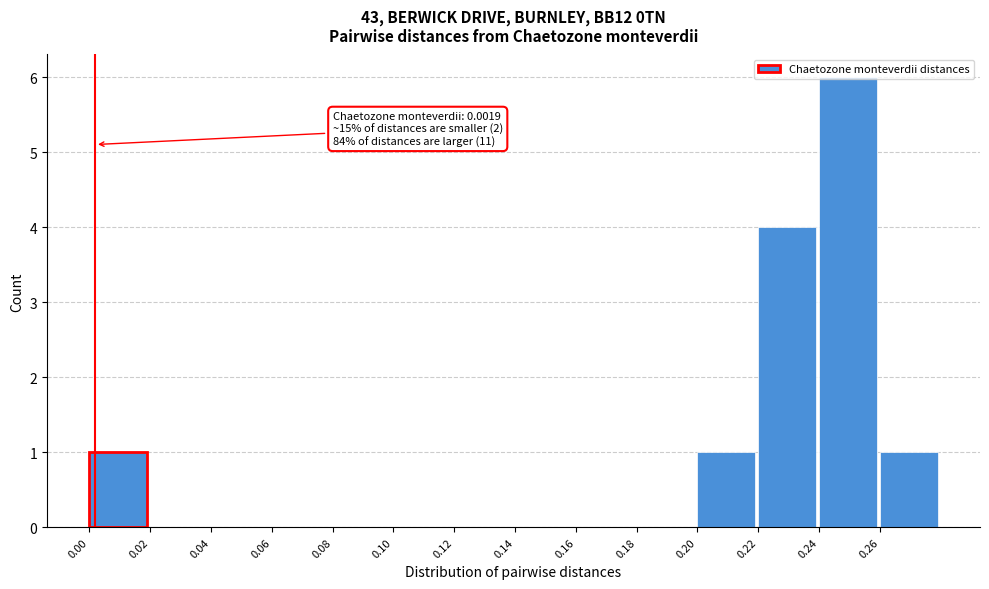

Which range on the x-axis has the tallest bar?

0.24 to 0.26